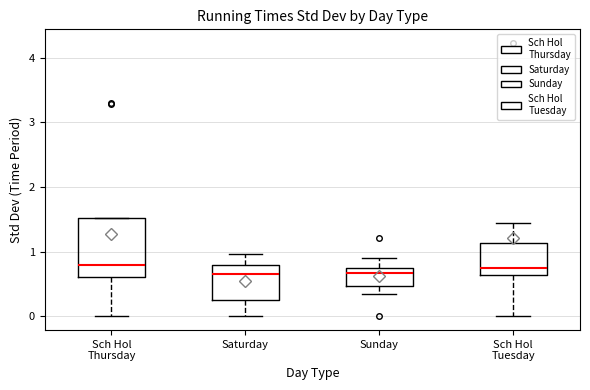

Where is the lower edge of the box for Sunday on the y-axis? The values are not printed on the chart, so give them approximately, as read against the axis.

0.5